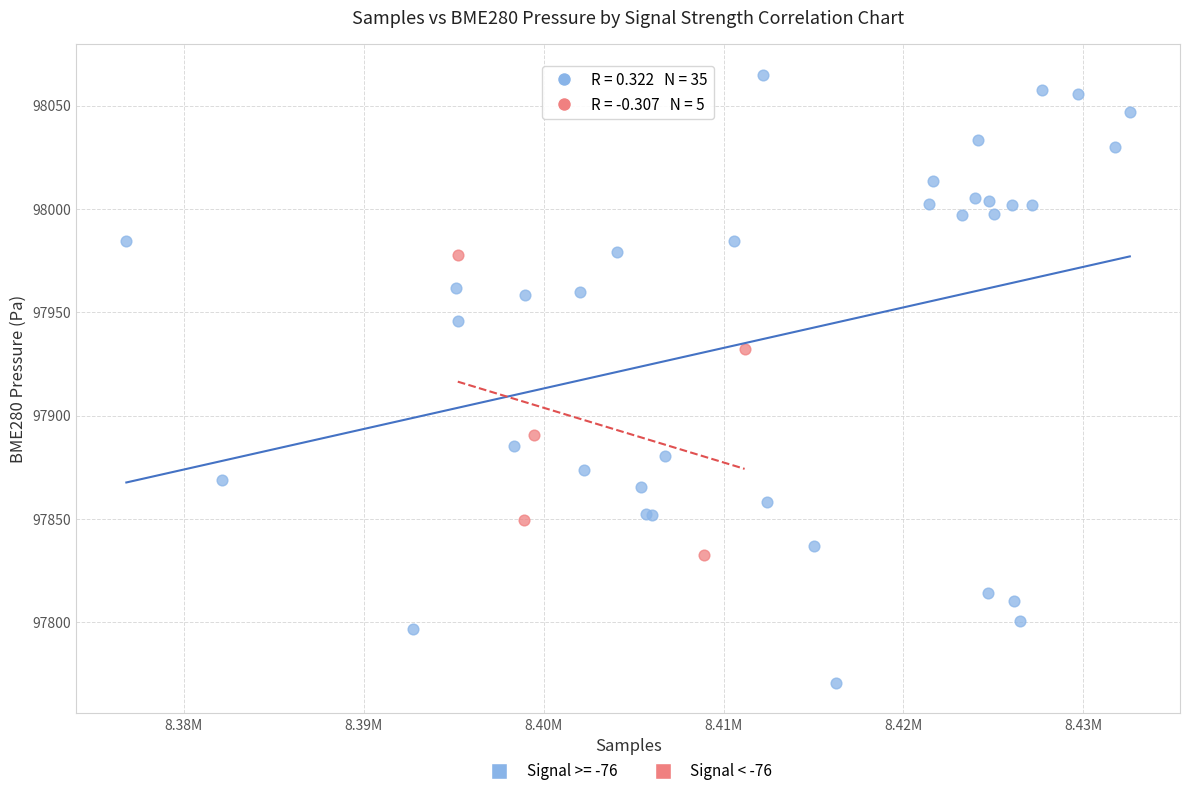

Which series contains the lowest Y value?

Signal >= -76